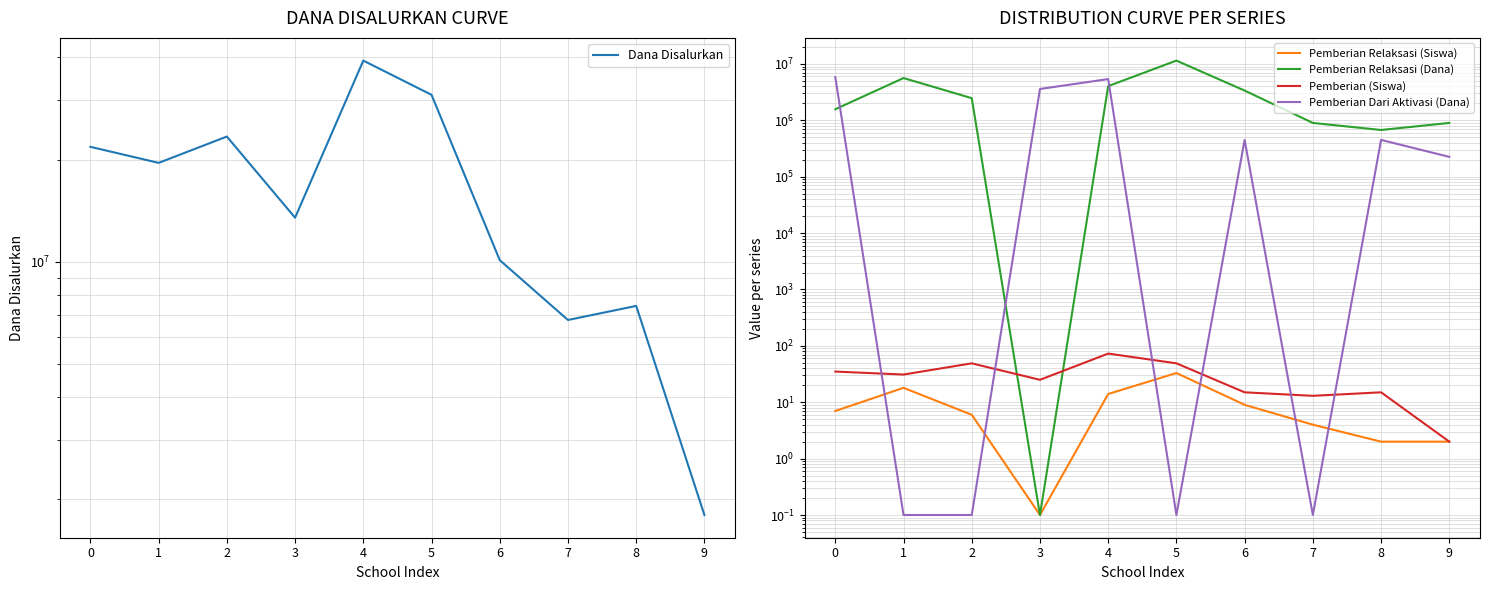

True or false: Pemberian Dari Aktivasi (Dana) and Pemberian Relaksasi (Siswa) intersect in this chart.

True